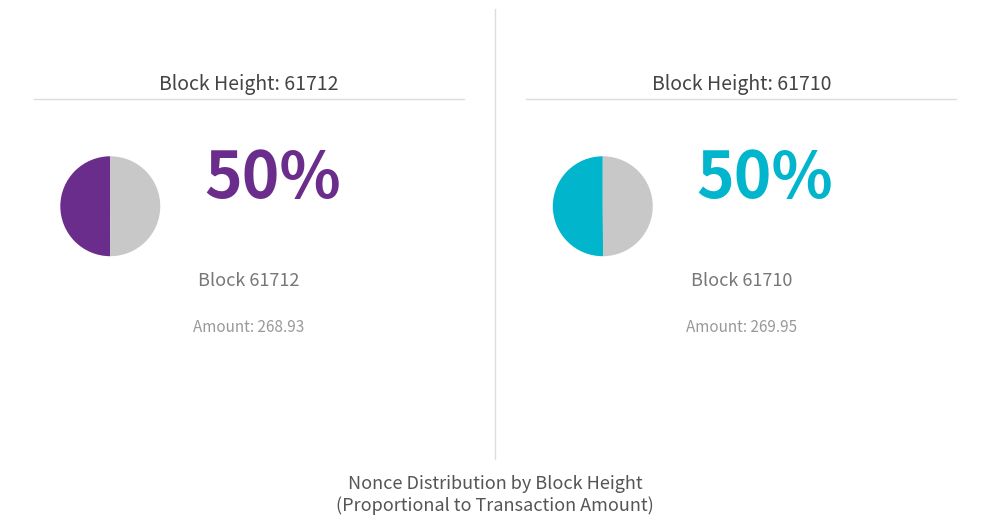

What is the smallest slice in the pie chart?

61712